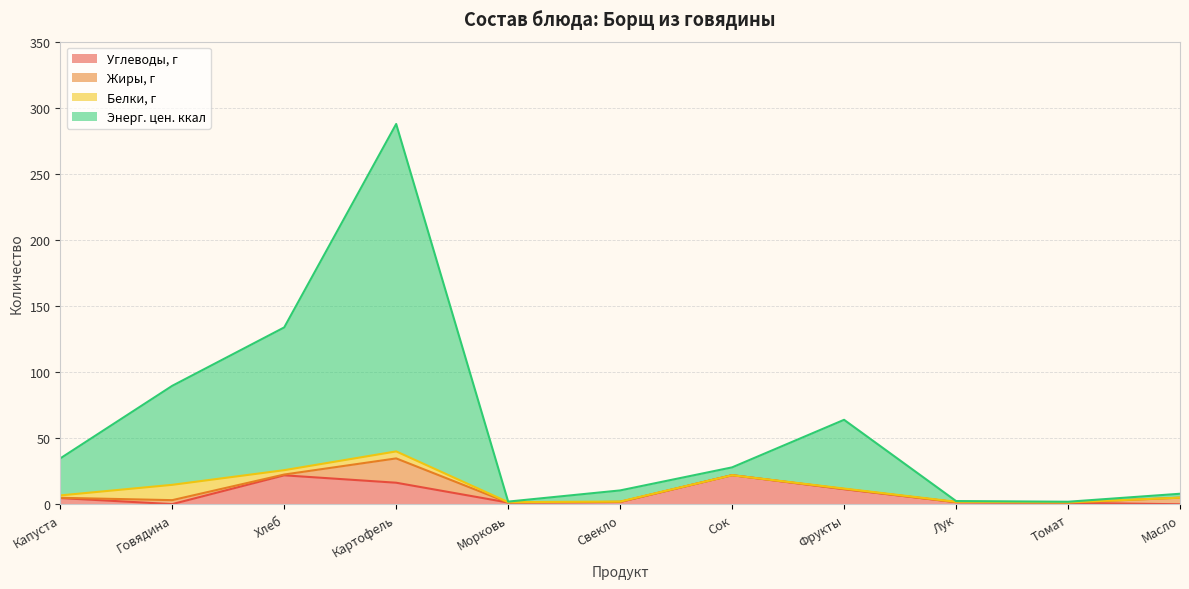

What is the difference between the Углеводы, г values at Хлеб and Морковь?

20.6